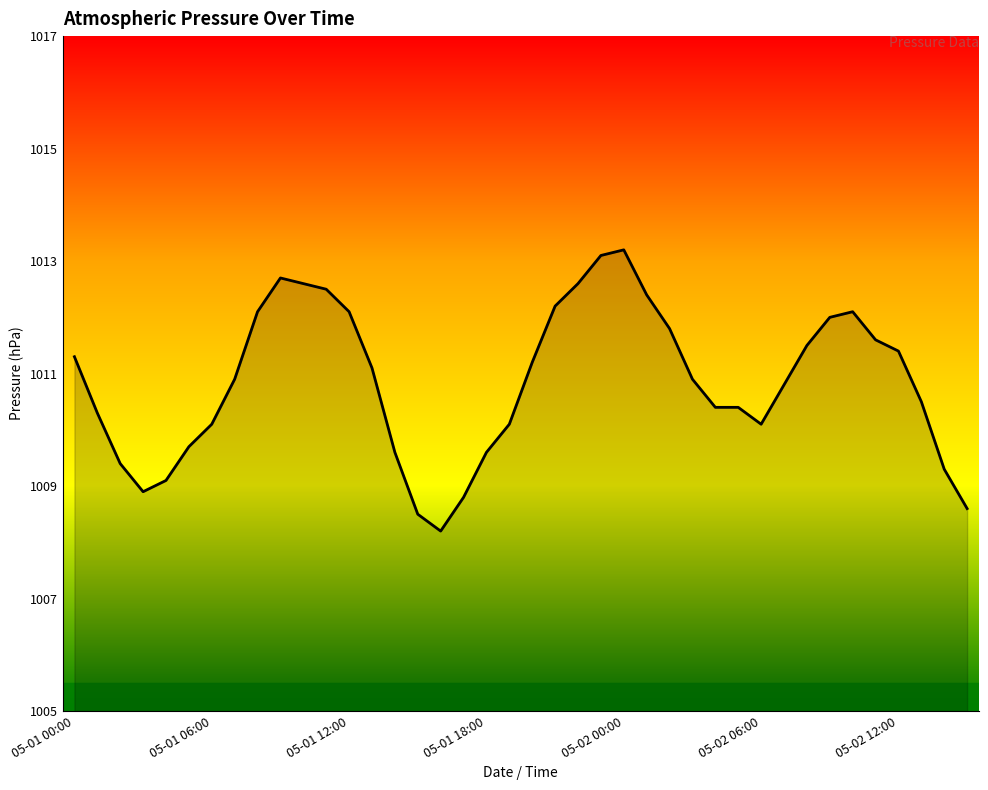

What is the difference between the maximum and minimum values?

5.0